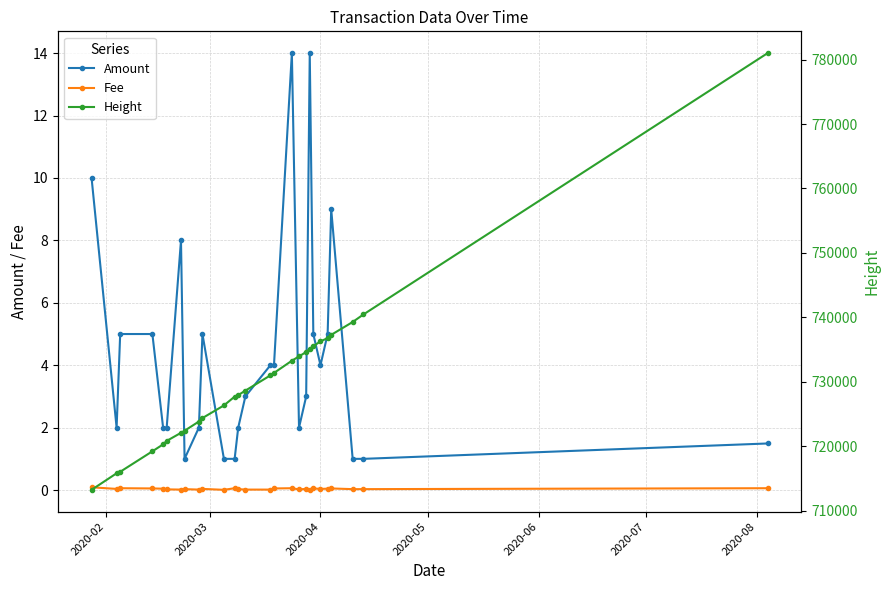

What are all the series names shown in the legend?

Amount, Fee, Height